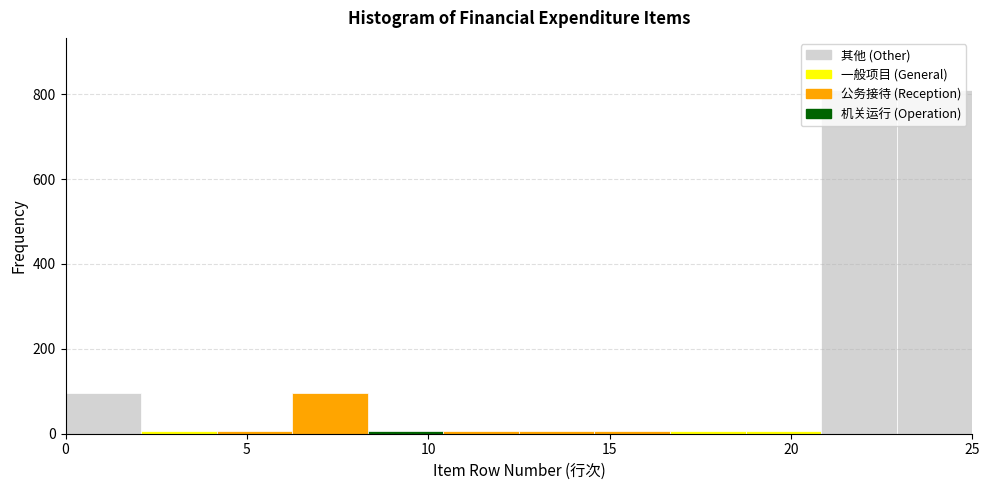

Reading left to right, list every bar in this chart as the range it spans on the x-axis followed by its height. Neither the bar edges nor the heights are printed on the chart, so give them approximately, as read against the axes.

0.0 to 2.0: 100
2.0 to 4.0: under 20
4.0 to 6.5: under 20
6.5 to 8.5: 100
8.5 to 10.5: under 20
10.5 to 12.5: under 20
12.5 to 14.5: under 20
14.5 to 16.5: under 20
16.5 to 19.0: under 20
19.0 to 21.0: under 20
21.0 to 23.0: 820
23.0 to 25.0: 820